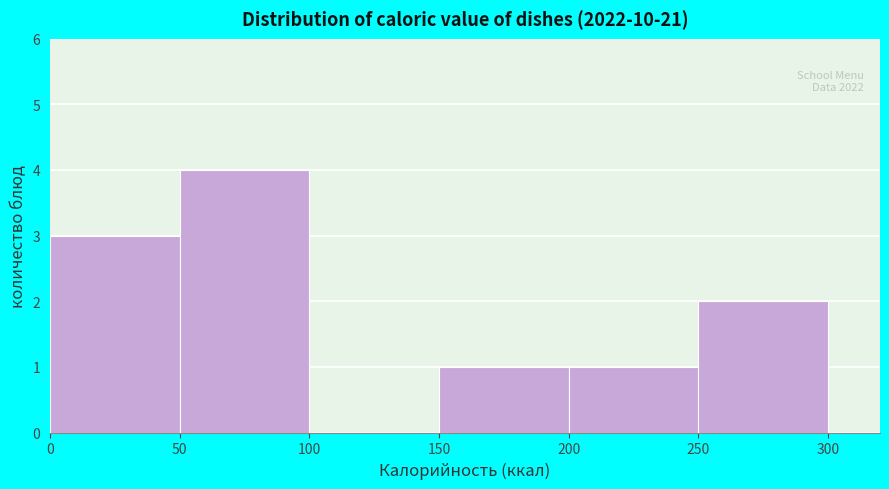

Which range on the x-axis has the tallest bar?

50 to 100